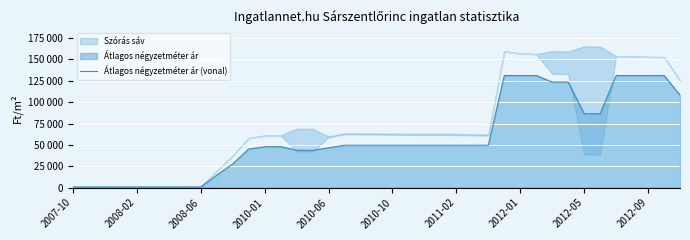

How many data points are less than 49583?

17